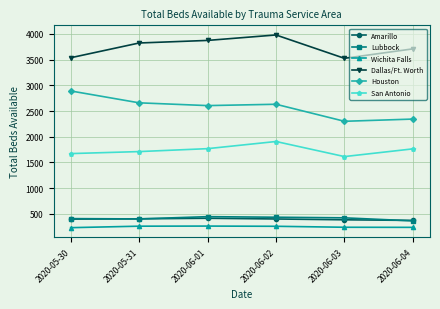

The Dallas/Ft. Worth series shows 1880 at 2020-06-02. True or false?

False